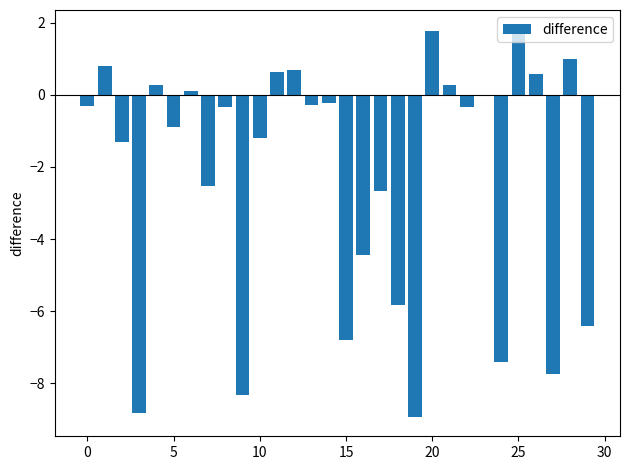

What is the maximum value shown in the chart?

1.8